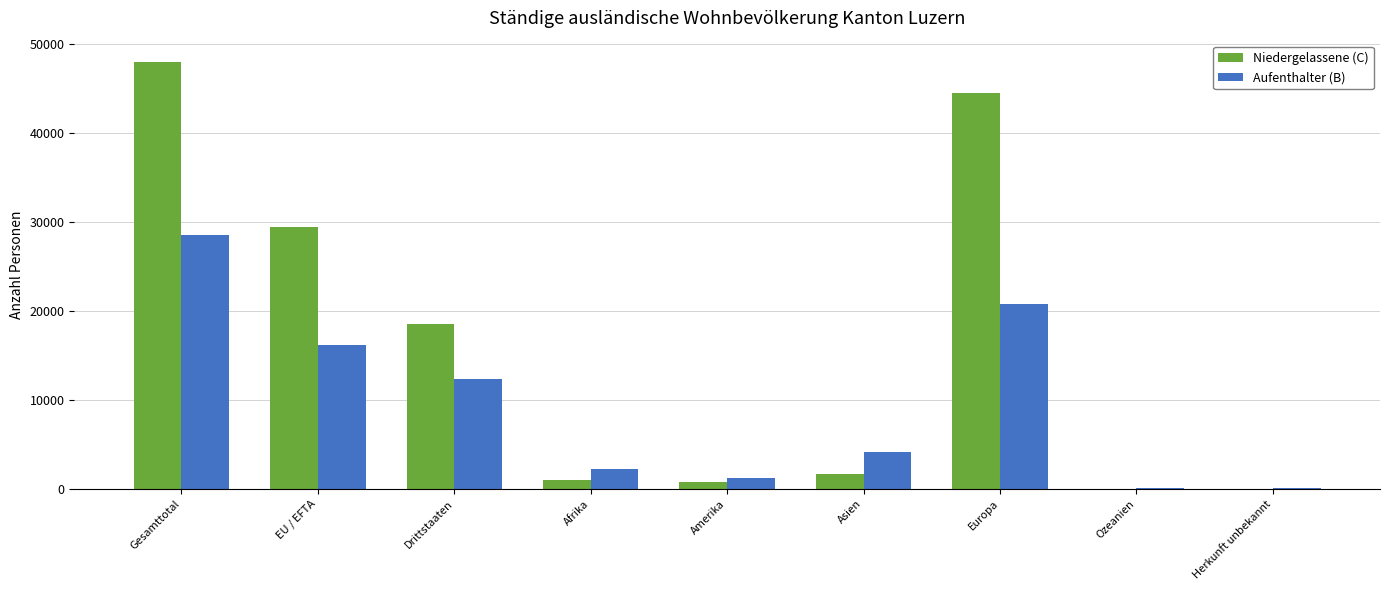

True or false: Aufenthalter (B) has a value of 28496 at Gesamttotal.

True